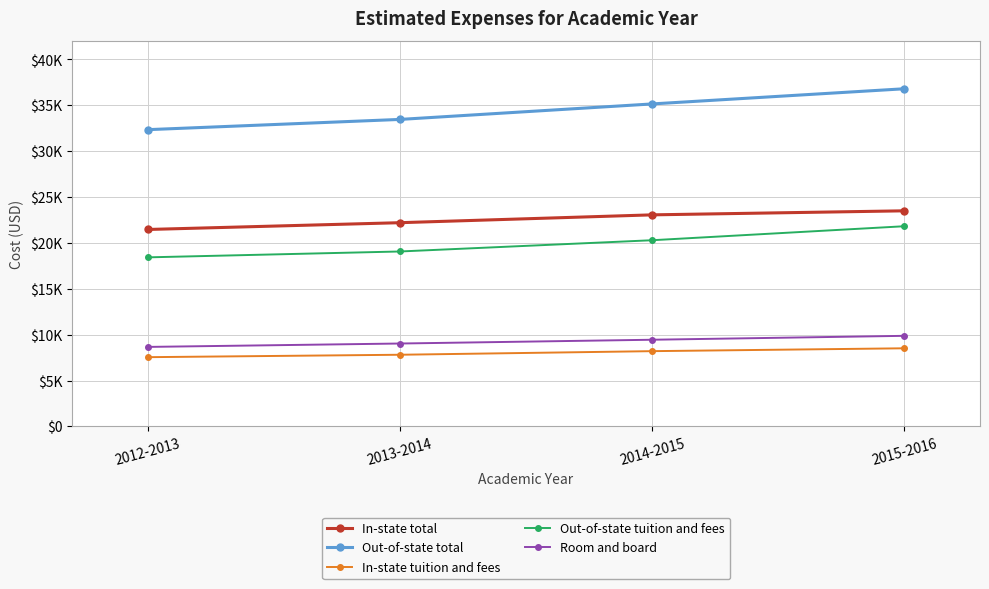

Is the value of Out-of-state tuition and fees at 2013-2014 greater than the value of In-state total at 2014-2015?

No